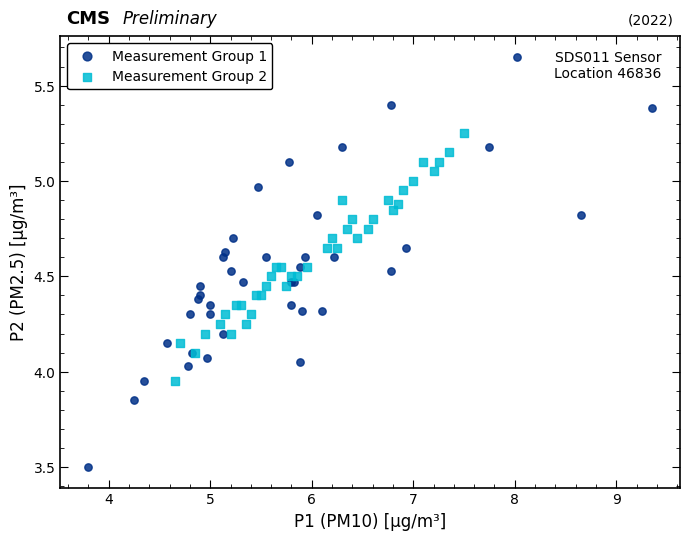

Which series reaches the maximum Y coordinate?

Measurement Group 1